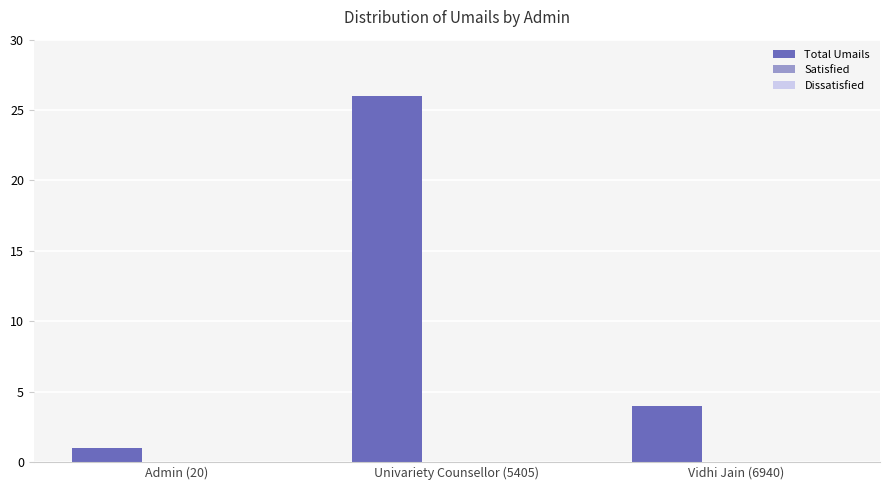

At which label is the value closest to 13?

Vidhi Jain (6940)